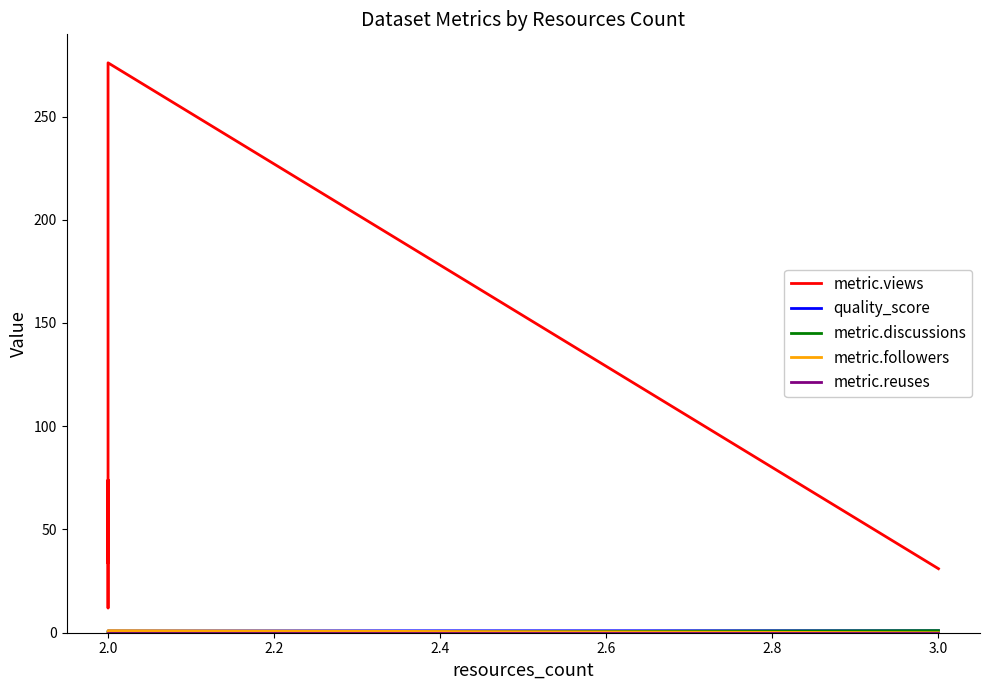

What is the difference between the maximum and minimum values in the metric.discussions series?

1.0